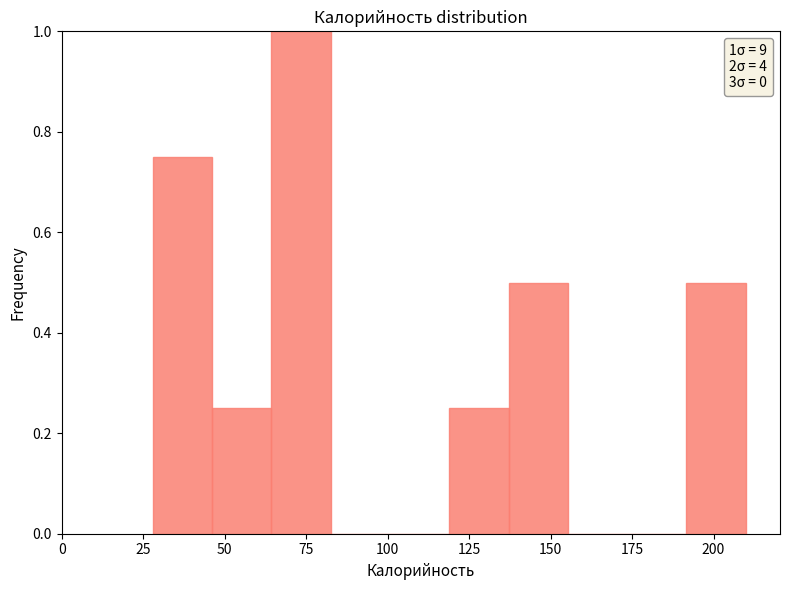

Read against the x-axis, roughly where is the centre of the tallest bar?

75